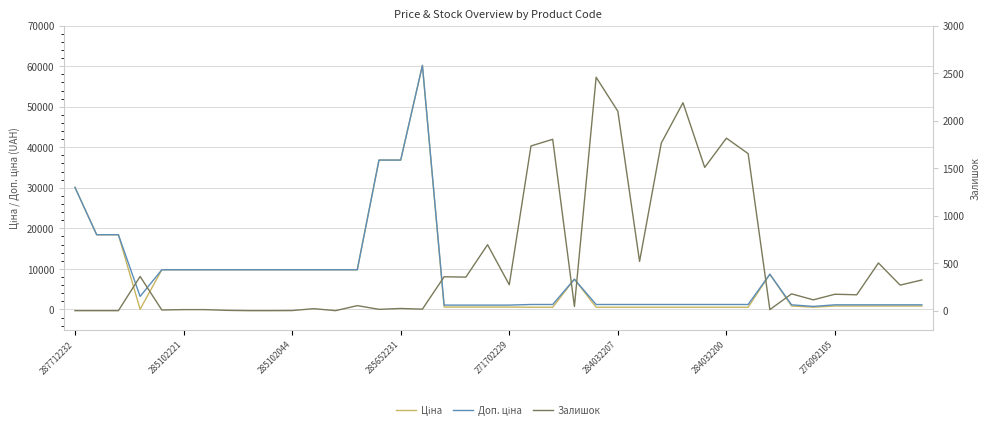

Reading right to left, what are all the values shown in this chart?

Ціна: 831.5	831.5	831.5	831.5	831.5	540.5	831.5	8679.5	528.2	528.2	528.2	528.2	528.2	528.2	528.2	528.2	7444.6	528.2	528.2	578.1	578.1	578.1	578.1	60205.6	36841.8	36841.8	9775.5	9775.5	9775.5	9775.5	9775.5	9775.5	9775.5	9775.5	9775.5	9775.5	32.0	18420.9	18420.9	30102.8
Доп. ціна: 1126.7	1126.7	1126.7	1126.7	1126.7	732.0	1126.7	8679.5	1210.7	1210.7	1210.7	1210.7	1210.7	1210.7	1210.7	1210.7	7444.6	1210.7	1210.7	1060.0	1060.0	1060.0	1060.0	60205.6	36841.8	36841.8	9775.5	9775.5	9775.5	9775.5	9775.5	9775.5	9775.5	9775.5	9775.5	9775.5	3205.0	18420.9	18420.9	30102.8
Залишок: 323.0	269.0	502.0	167.0	173.0	114.0	177.0	11.0	1653.0	1816.0	1508.0	2189.0	1764.0	518.0	2099.0	2457.0	44.0	1804.0	1734.0	273.0	694.0	353.0	357.0	16.0	23.0	14.0	53.0	0.0	21.0	1.0	0.0	0.0	3.0	11.0	11.0	7.0	360.0	0.0	0.0	0.0